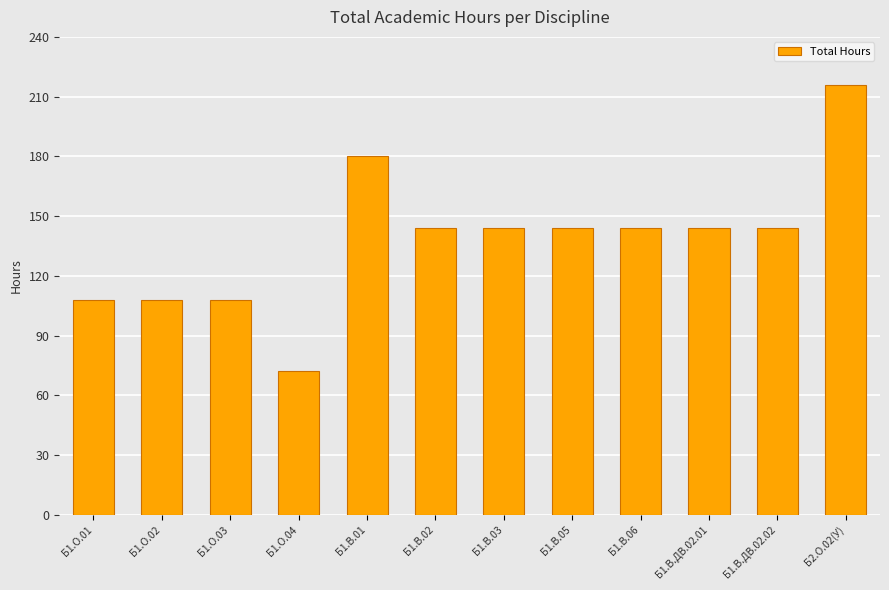

What is the label of the 11th bar from the right?

Б1.О.02